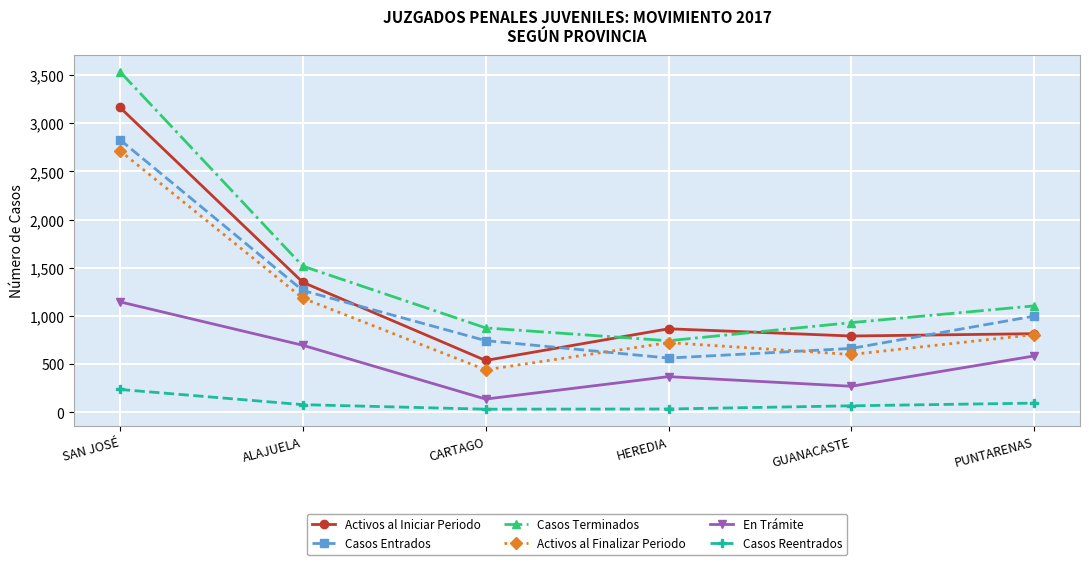

Where does the Casos Terminados series first go above 1103?

SAN JOSÉ